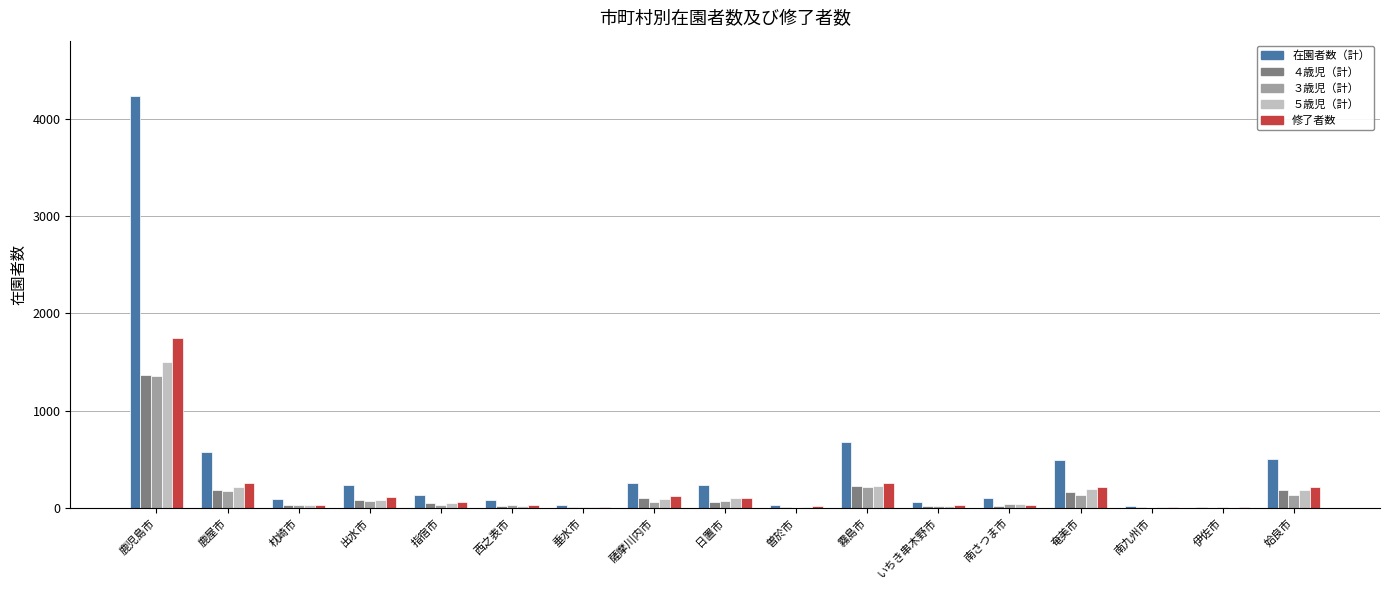

What is the total value across all series at 姶良市?

1218